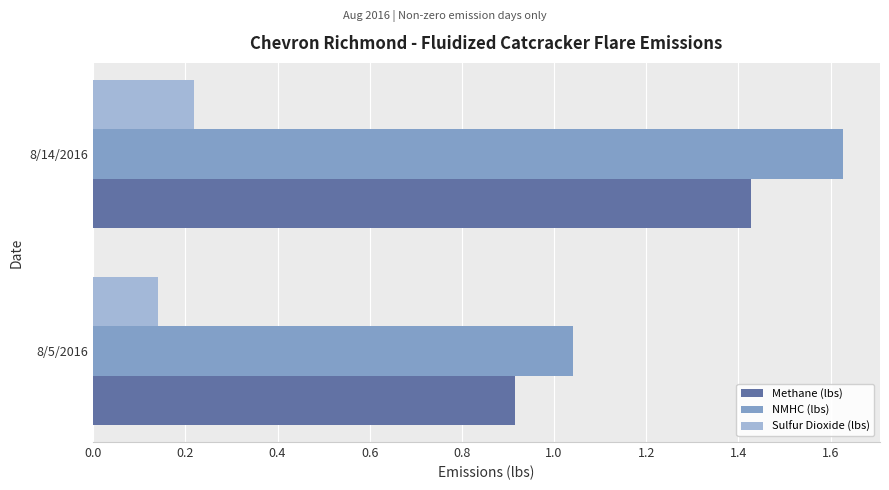

At which category does the chart reach its peak across all series?

8/14/2016